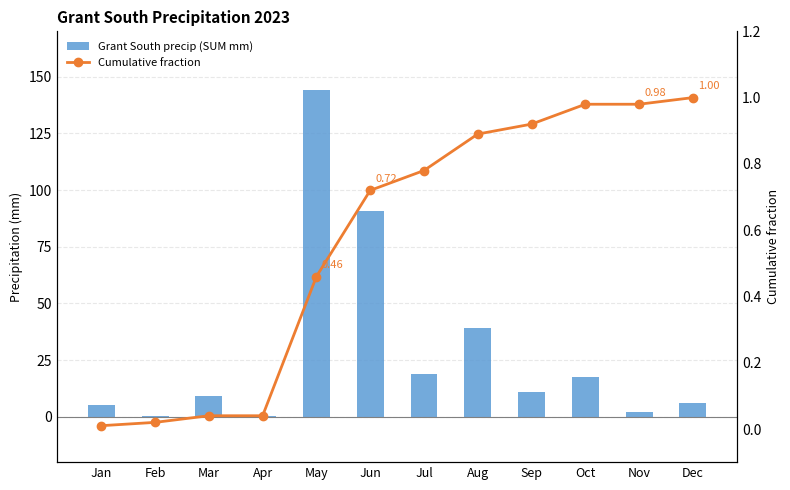

At which label does Cumulative fraction reach its minimum?

Jan